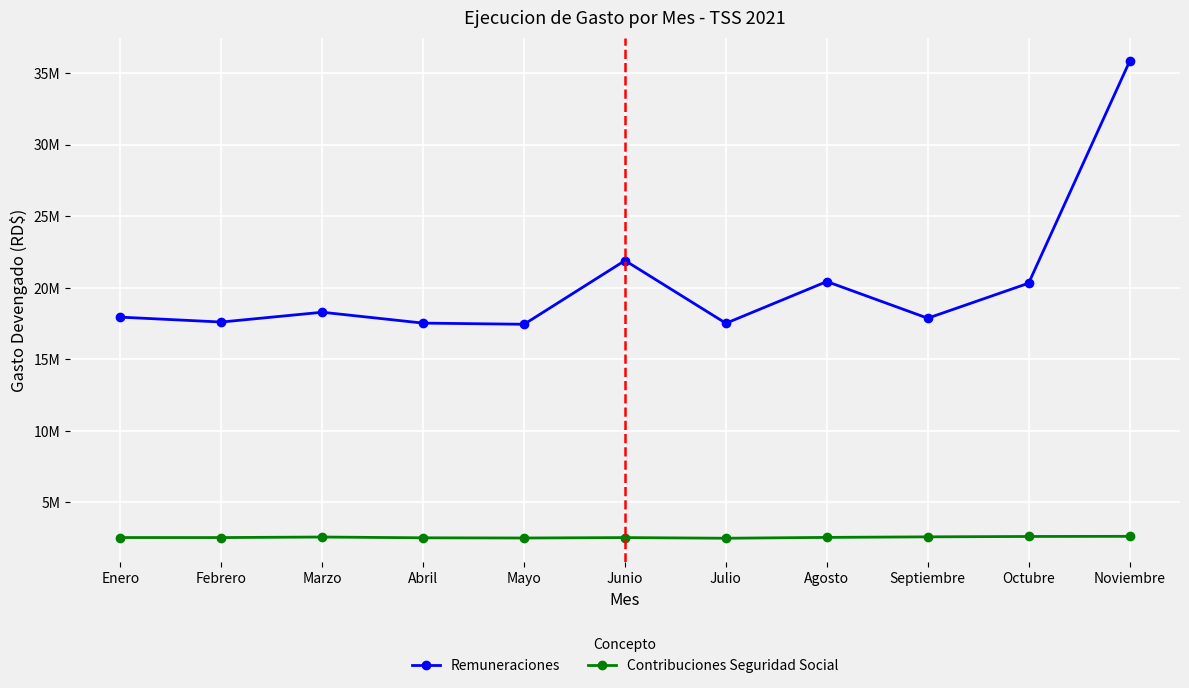

What position from the right is Abril?

8